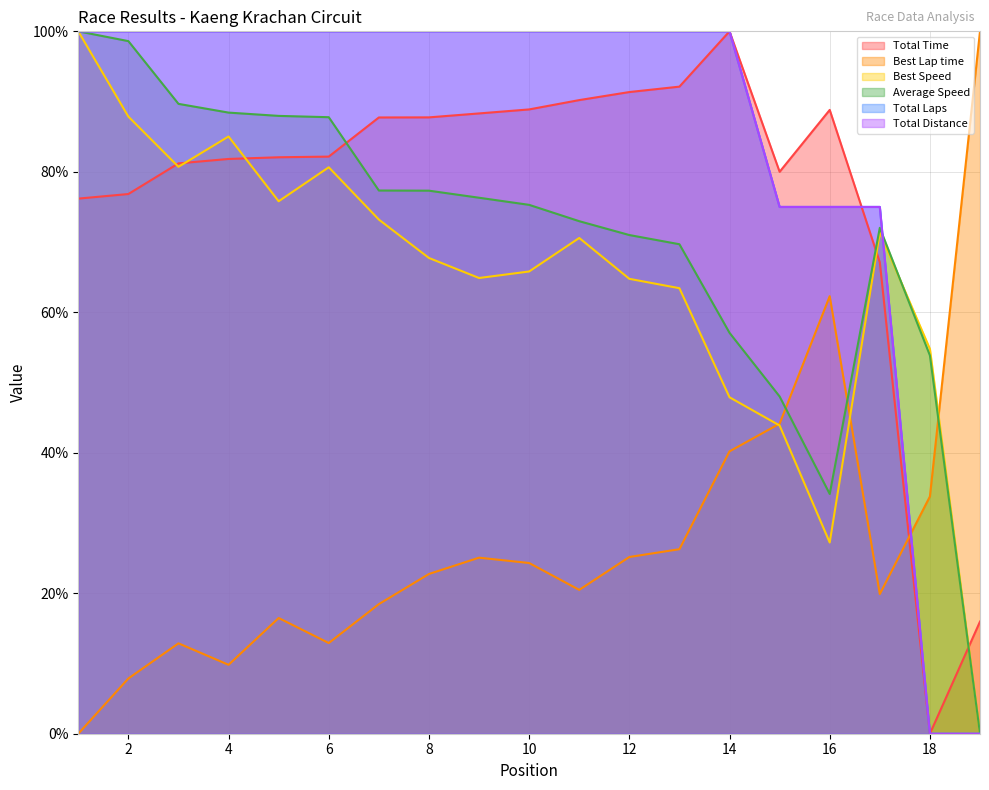

Which series has the widest spread of values?

Total Time